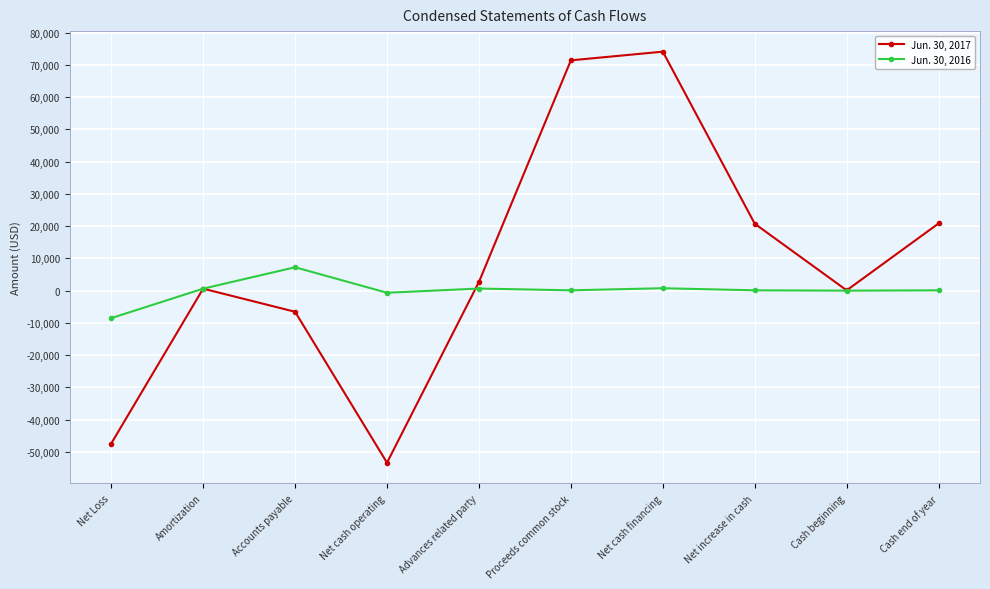

What are all the series names shown in the legend?

Jun. 30, 2017, Jun. 30, 2016